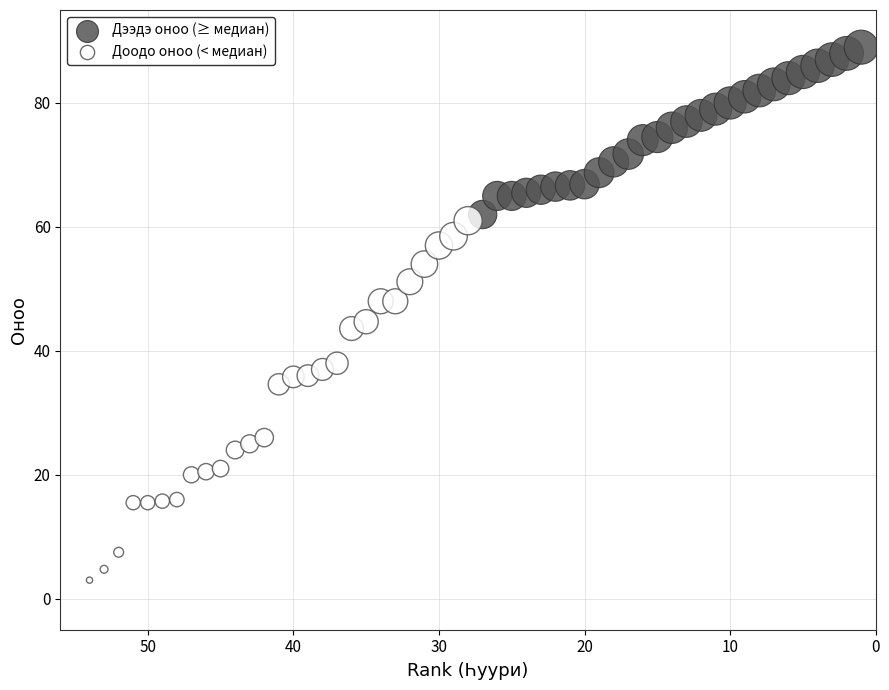

Which series contains the highest Y value?

Дээдэ оноо (≥ медиан)